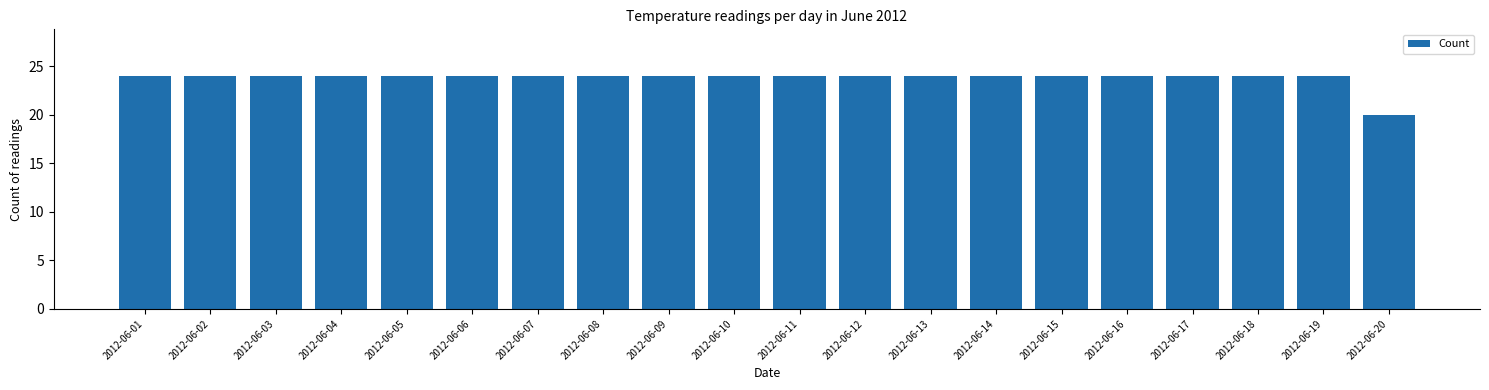

Reading left to right, transcribe all the data shown in this chart.

2012-06-01=24	2012-06-02=24	2012-06-03=24	2012-06-04=24	2012-06-05=24	2012-06-06=24	2012-06-07=24	2012-06-08=24	2012-06-09=24	2012-06-10=24	2012-06-11=24	2012-06-12=24	2012-06-13=24	2012-06-14=24	2012-06-15=24	2012-06-16=24	2012-06-17=24	2012-06-18=24	2012-06-19=24	2012-06-20=20